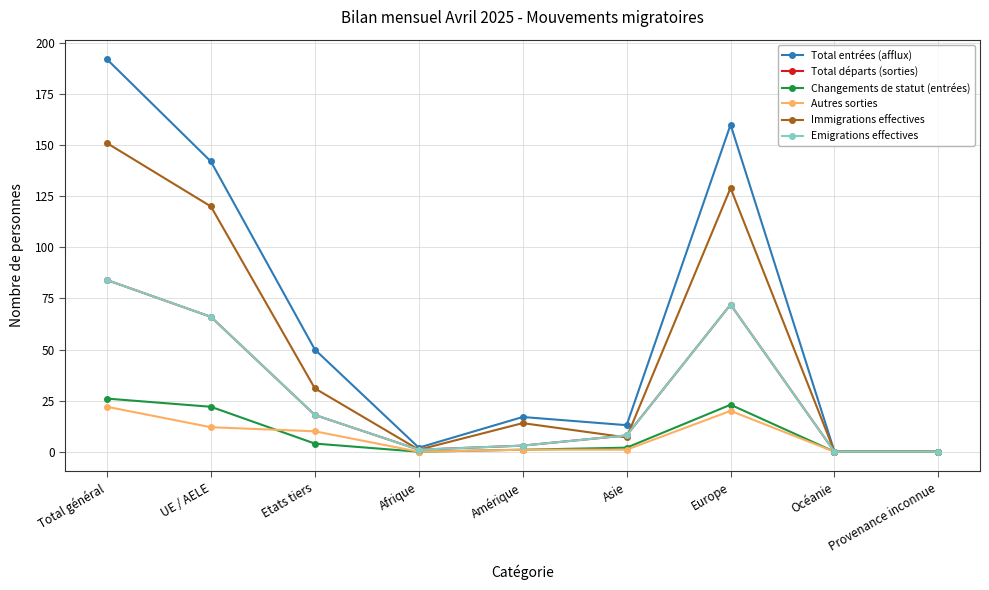

Which series has the largest range (max minus min)?

Total entrées (afflux)